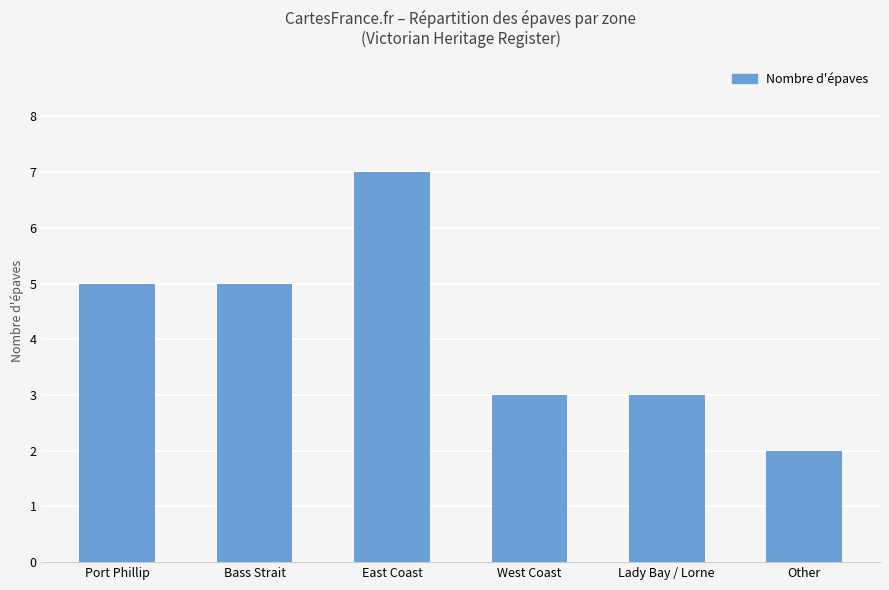

Read the value at Lady Bay / Lorne.

3